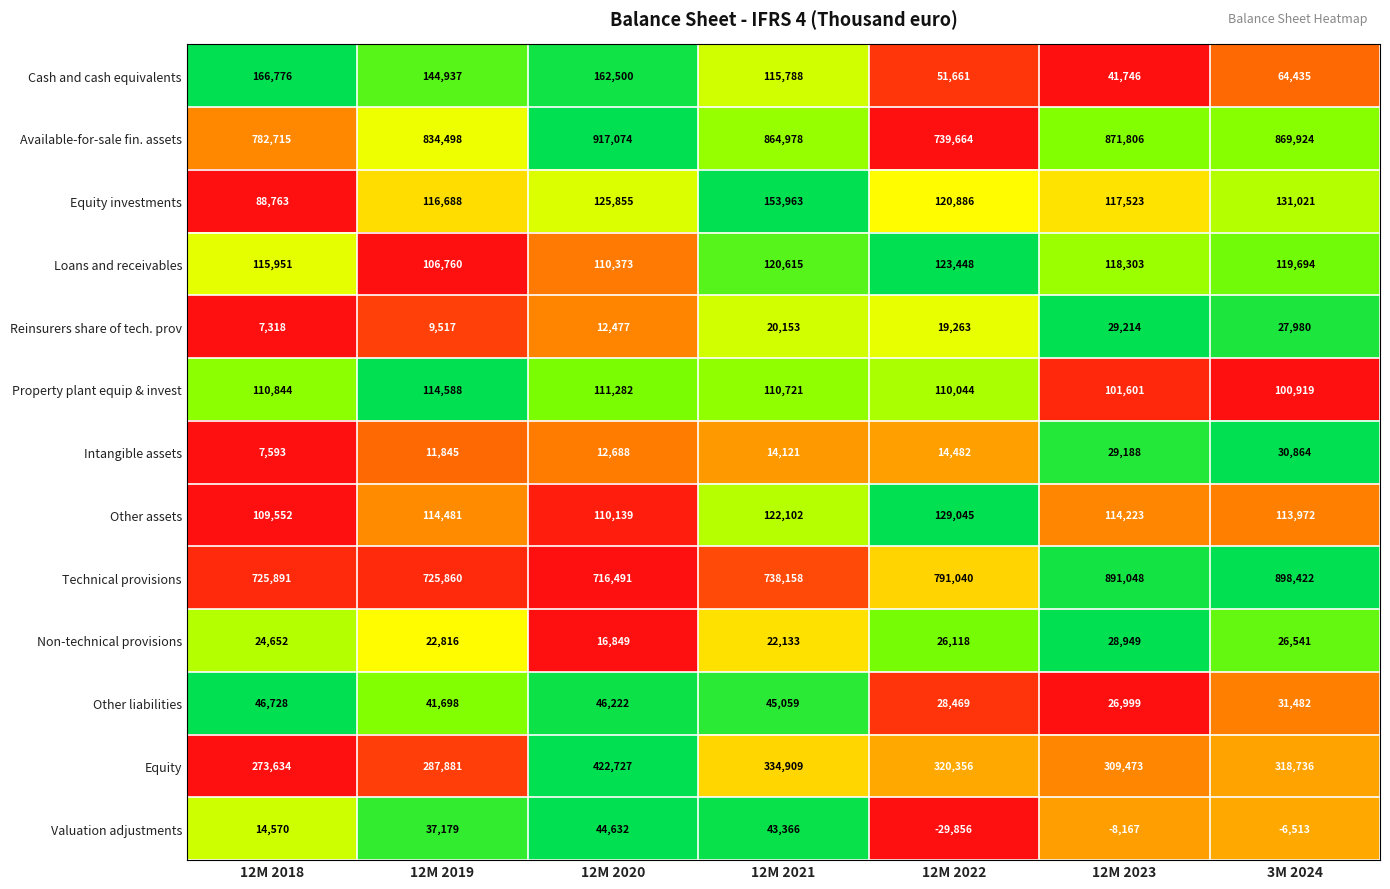

What is the average value of the Other liabilities series?

38094